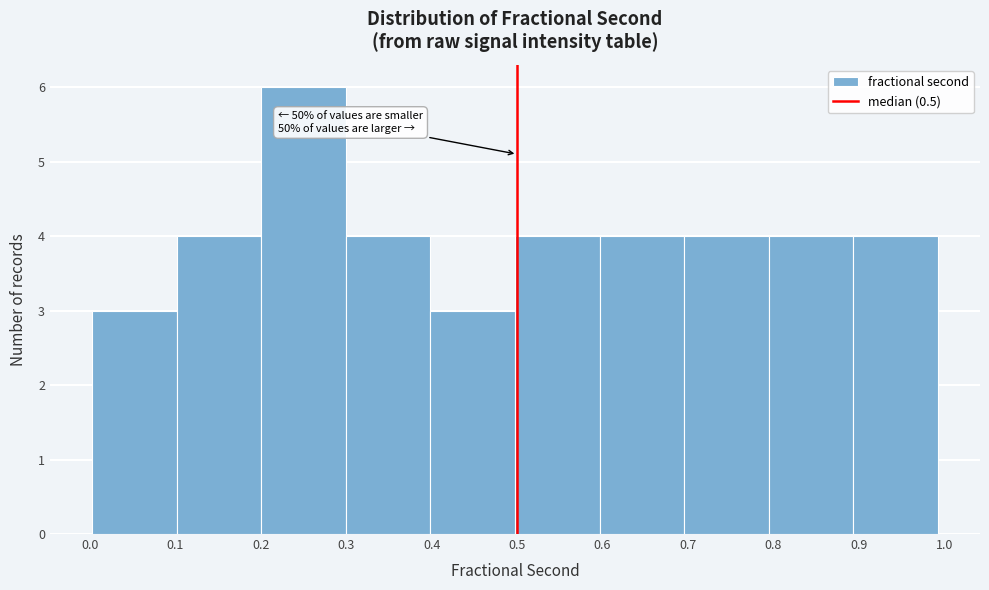

Over which range of the x-axis is the bar tallest?

0.20 to 0.30